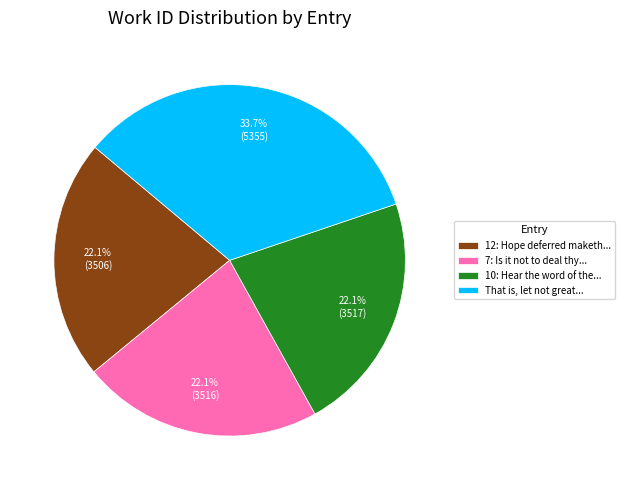

Combined, do That is, let not great... and 7: Is it not to deal thy... account for over 50%?

Yes